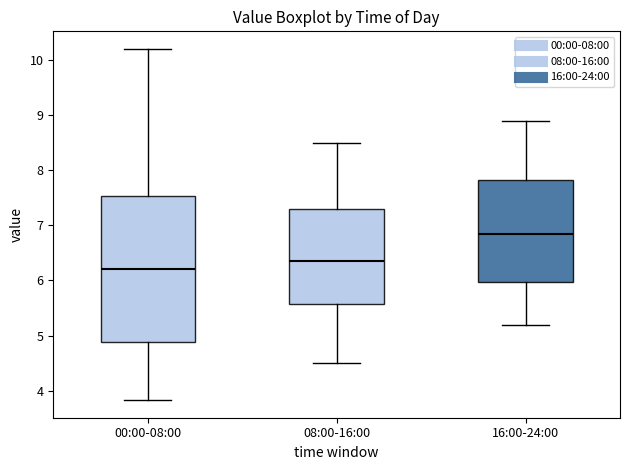

Which box is the tallest, from its lower edge to its upper edge?

00:00-08:00